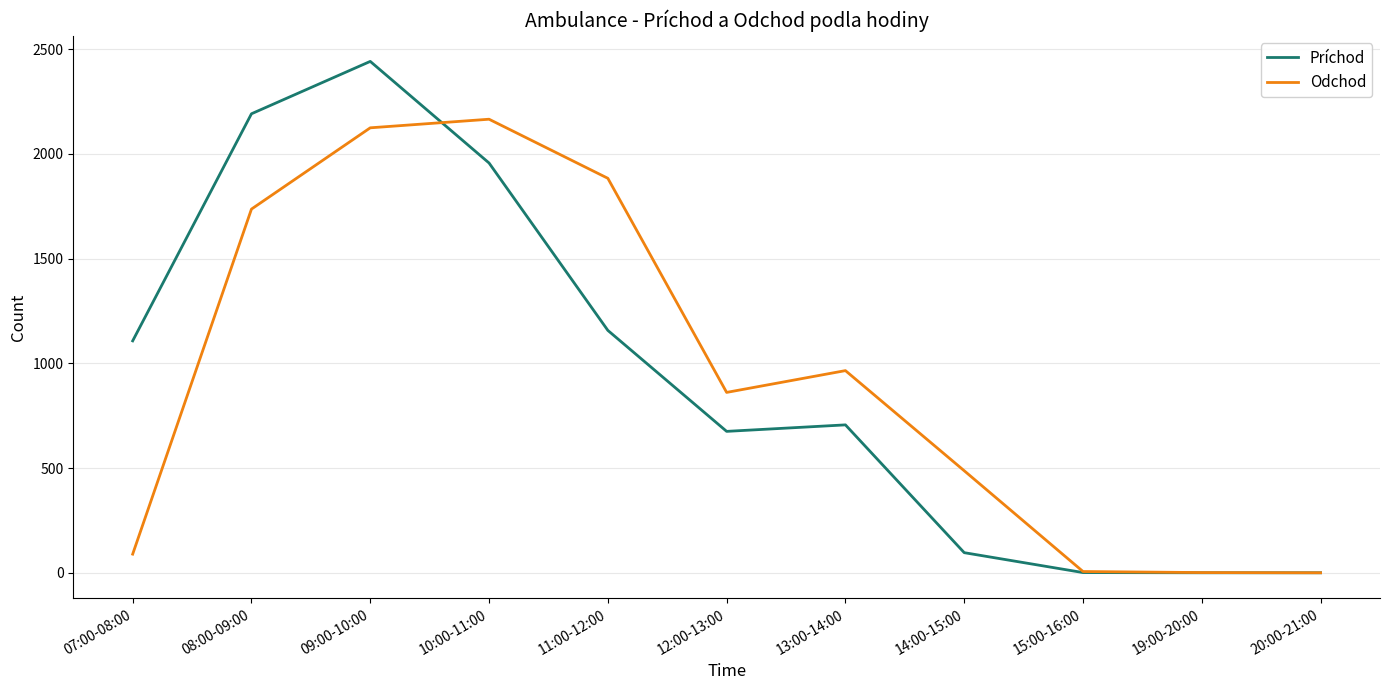

What is the difference between the Odchod values at 09:00-10:00 and 08:00-09:00?

388